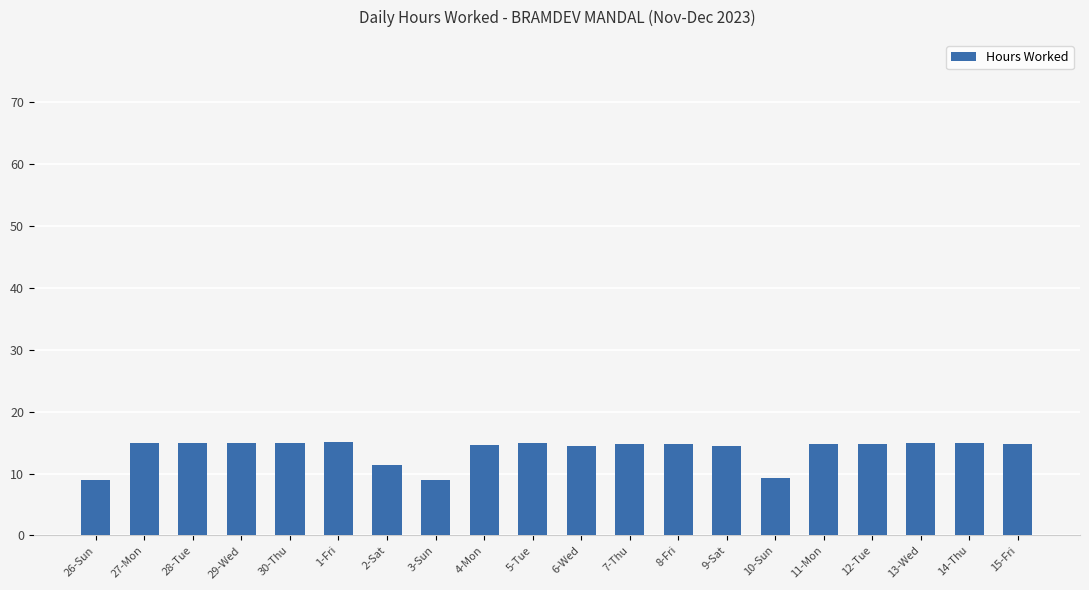

What is the ratio of the value at 13-Wed to the value at 7-Thu?

1.0